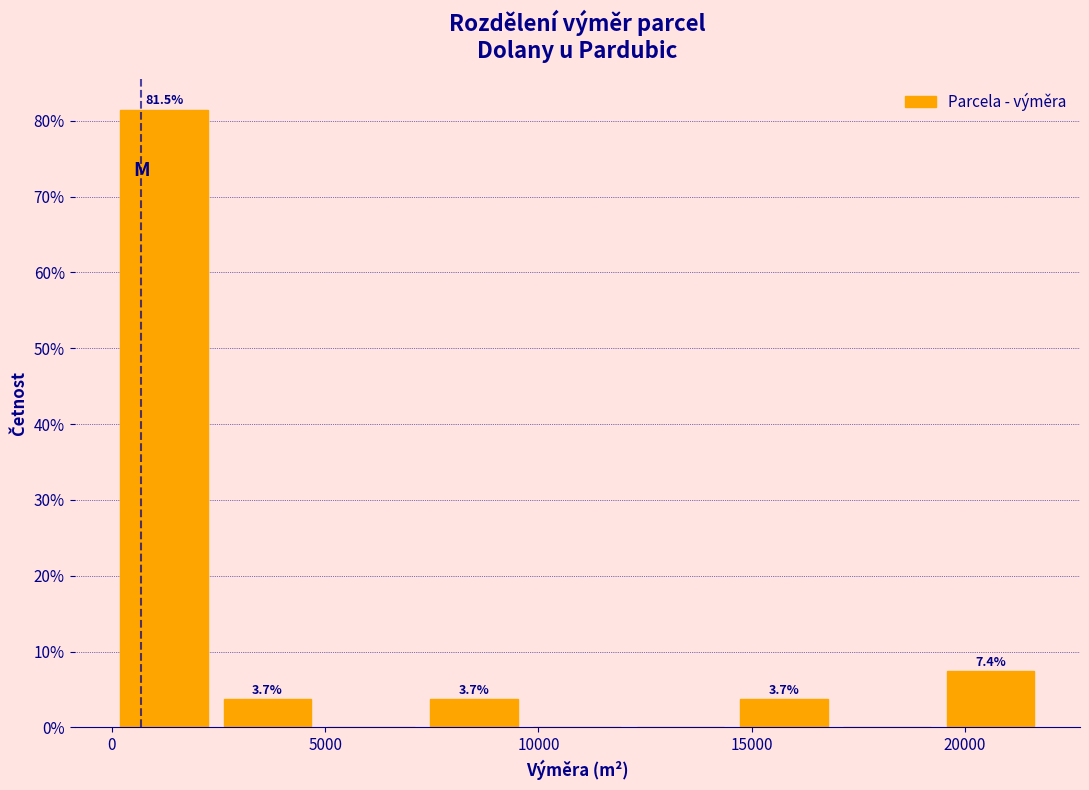

Over which range of the x-axis is the bar tallest?

0 to 2500